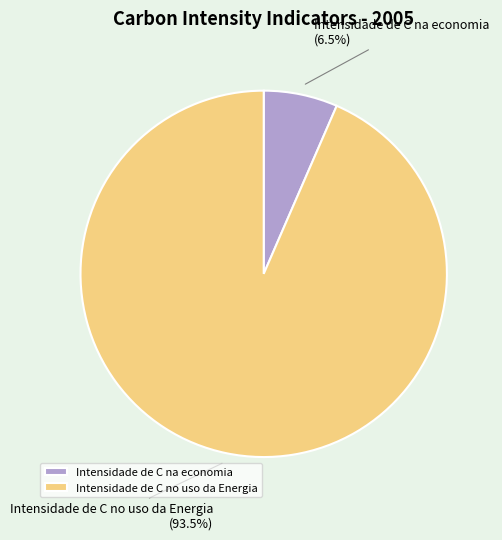

How many segments does this pie chart have?

2